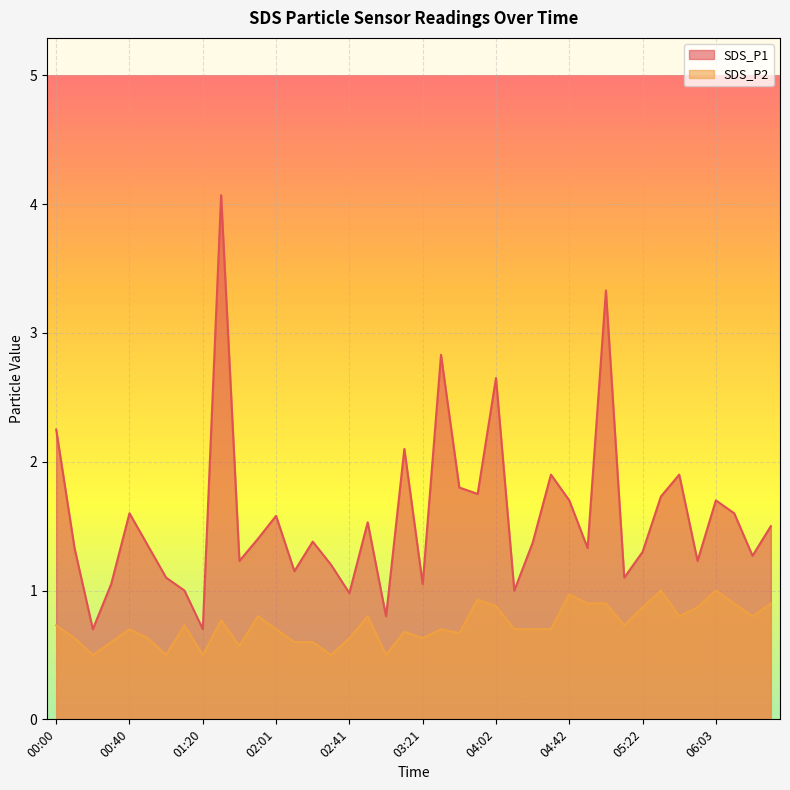

Which category has the highest value in the SDS_P2 series?

05:32